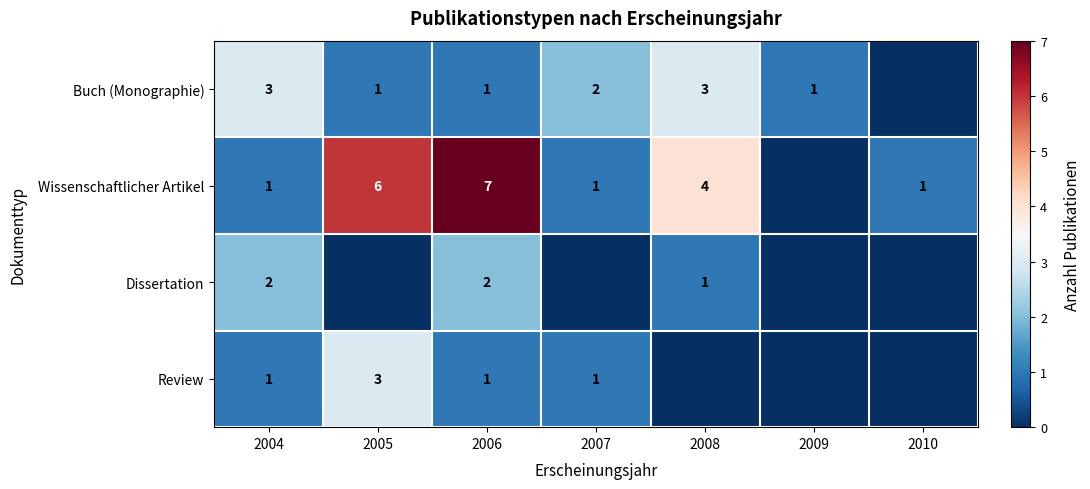

The value of Wissenschaftlicher Artikel at 2004 is 2. True or false?

False